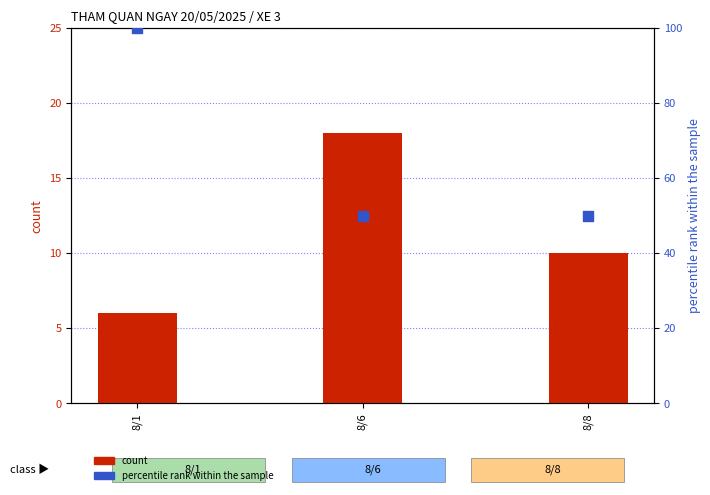

Which series contains the lowest Y value?

count